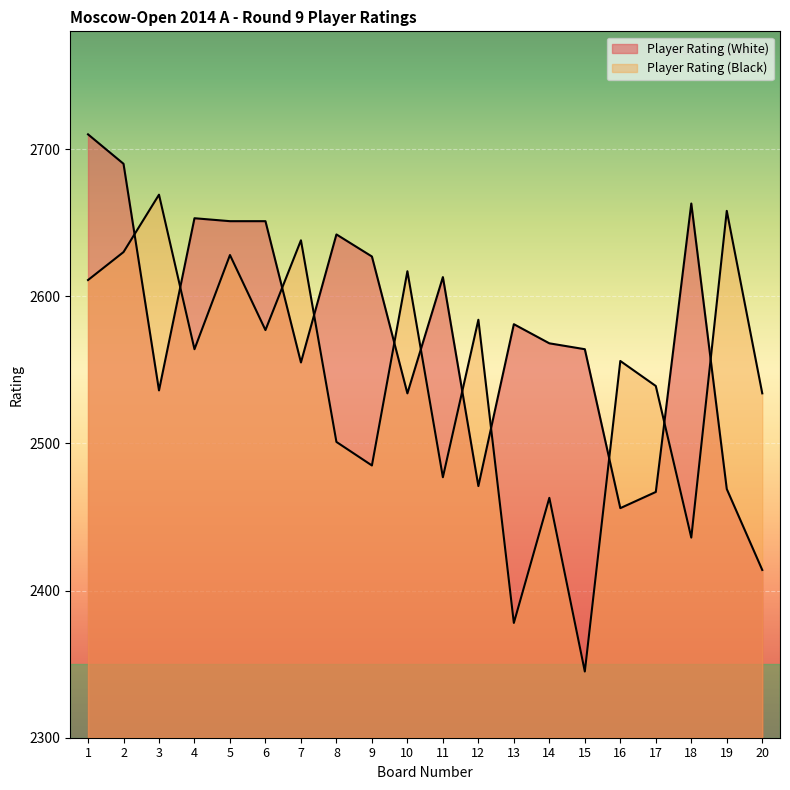

What is the difference between the Player Rating (Black) values at 16 and 4?

8